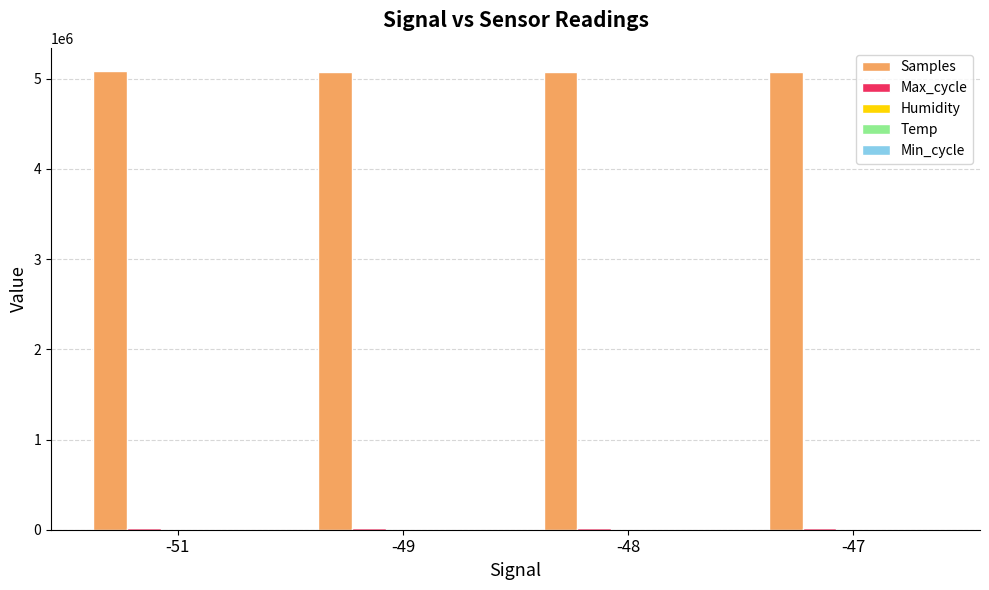

The value of Samples at -47 is 5074645.3. True or false?

True